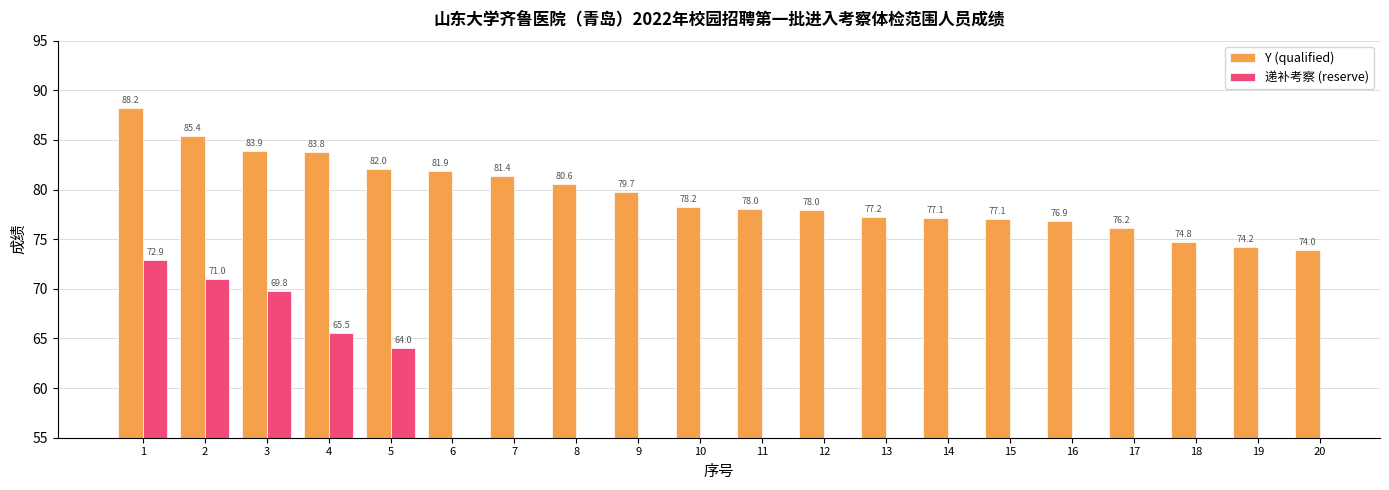

Is the value of Y (qualified) at 14 greater than the value of 递补考察 (reserve) at 20?

No